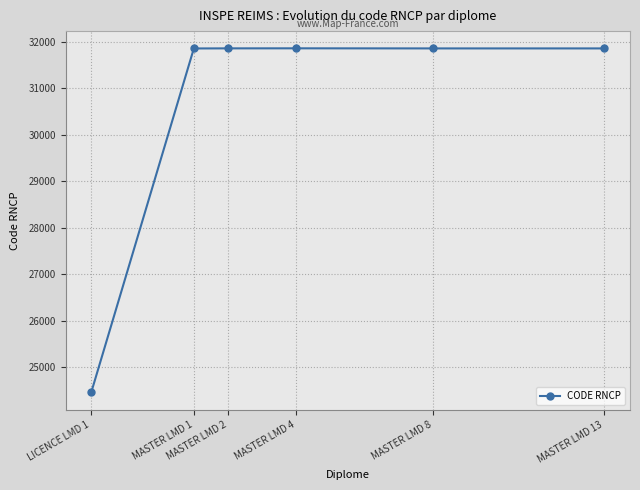

How many categories are shown in the chart?

6